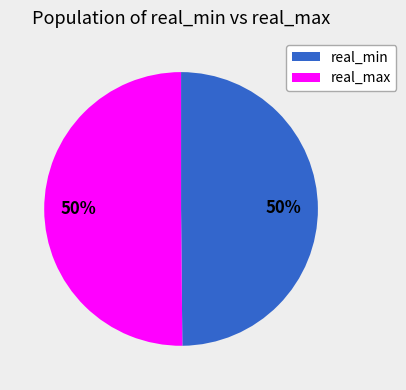

Do real_max and real_min together represent more than half of the pie?

Yes